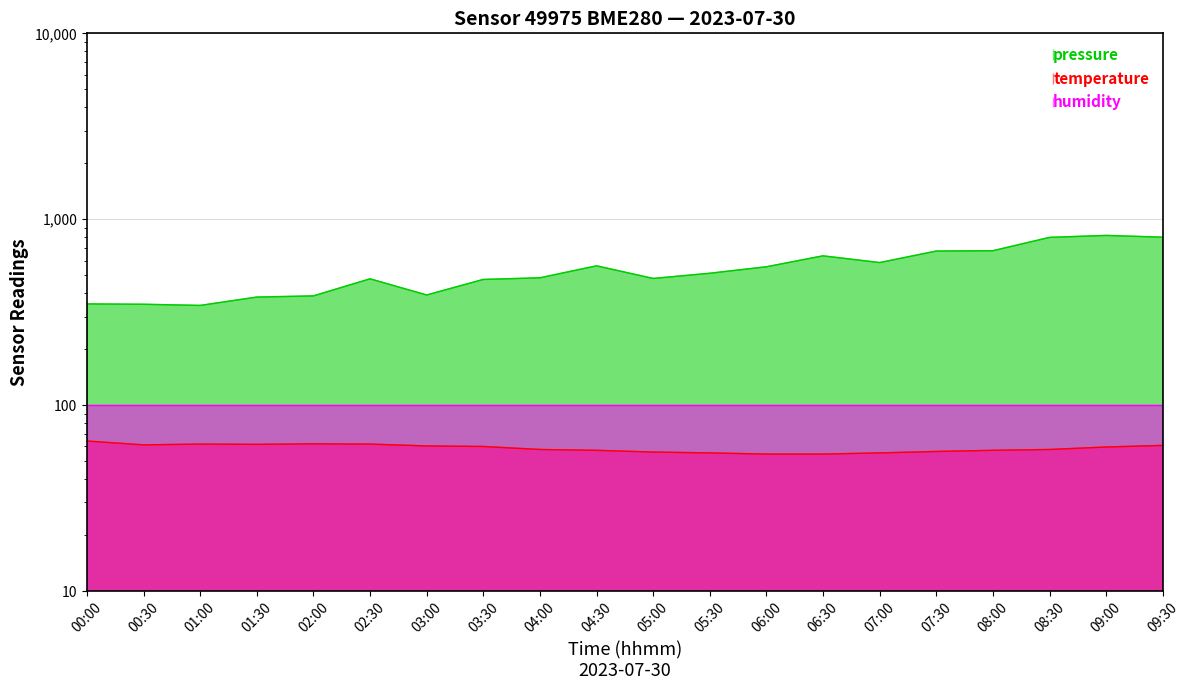

At which label is temperature closest to 59?

09:00